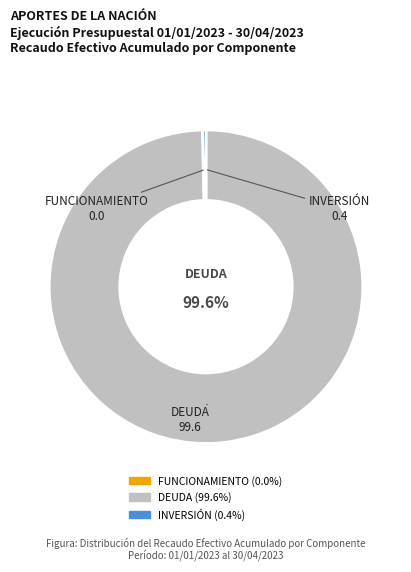

Which slice represents more than half of the pie?

DEUDA